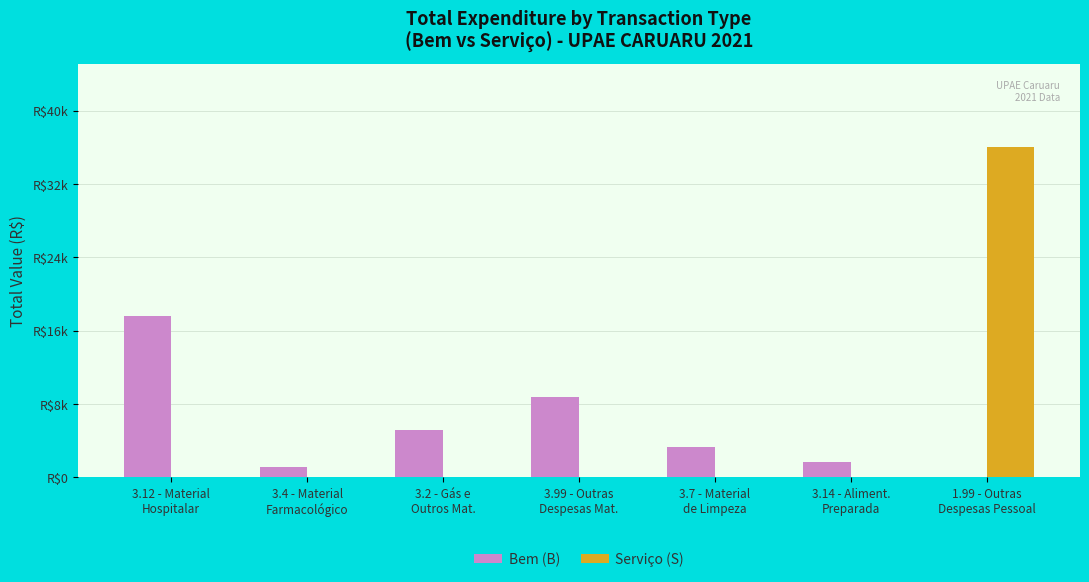

What is the maximum value for Serviço (S)?

36051.8